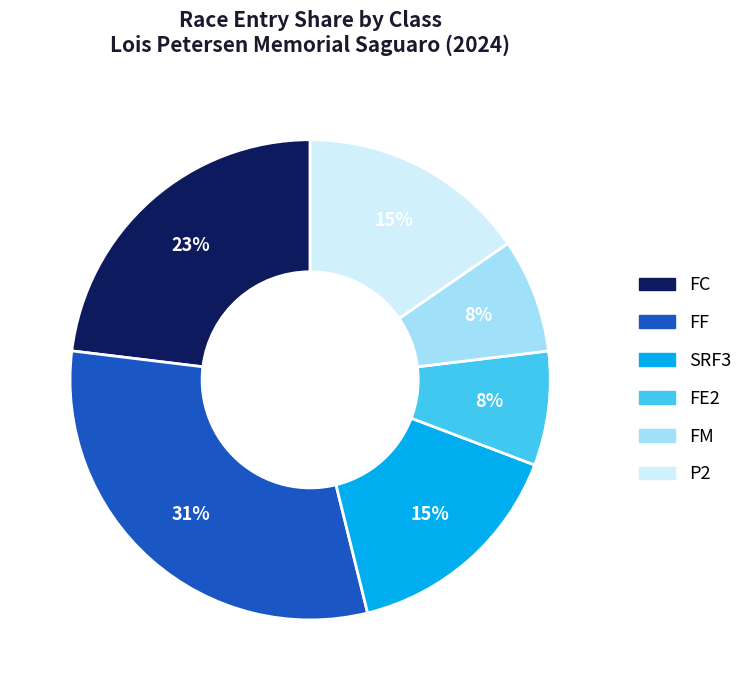

What is the largest slice in the pie chart?

FF